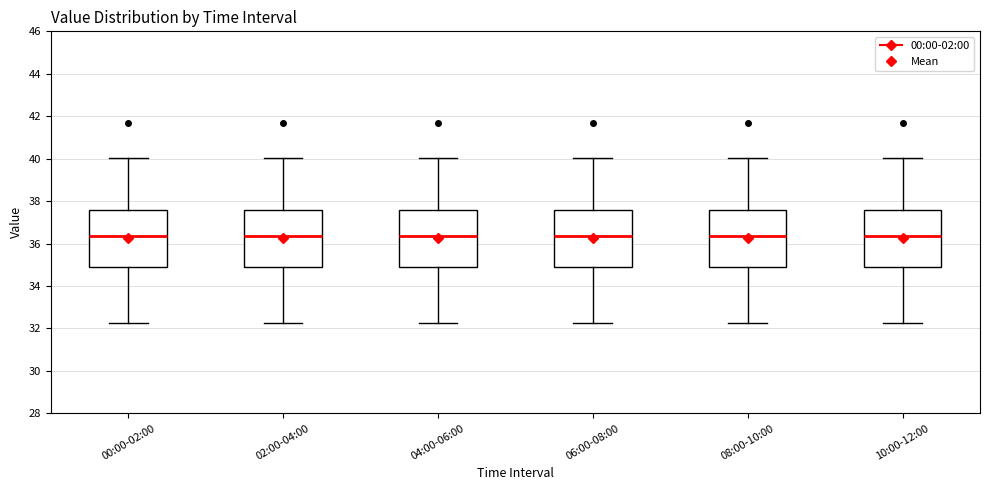

Where does the median line of the box for 08:00-10:00 sit on the y-axis? The values are not printed on the chart, so give them approximately, as read against the axis.

36.4